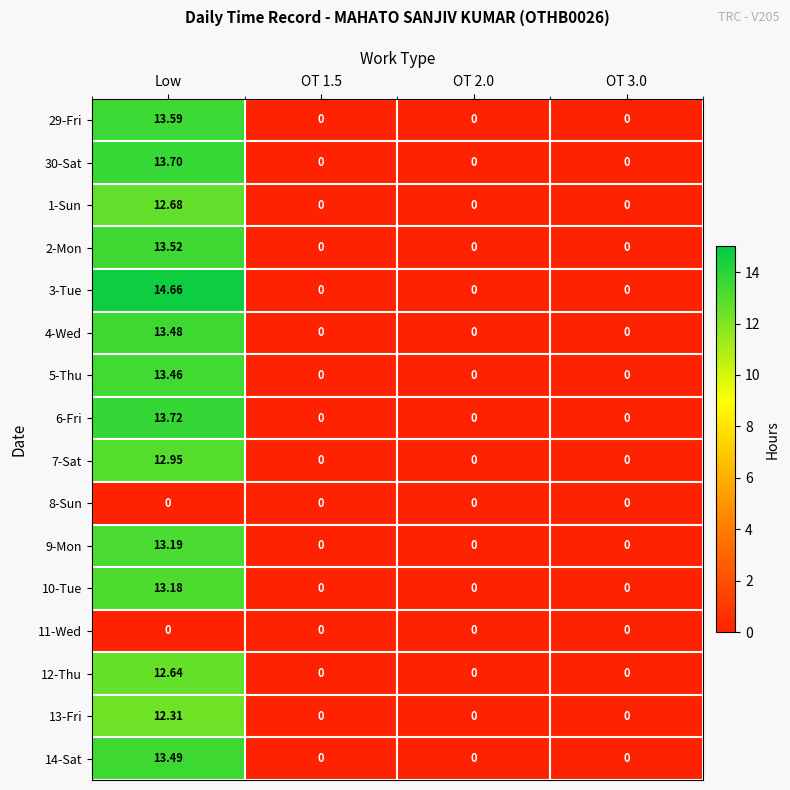

At which category does the chart reach its peak across all series?

Low